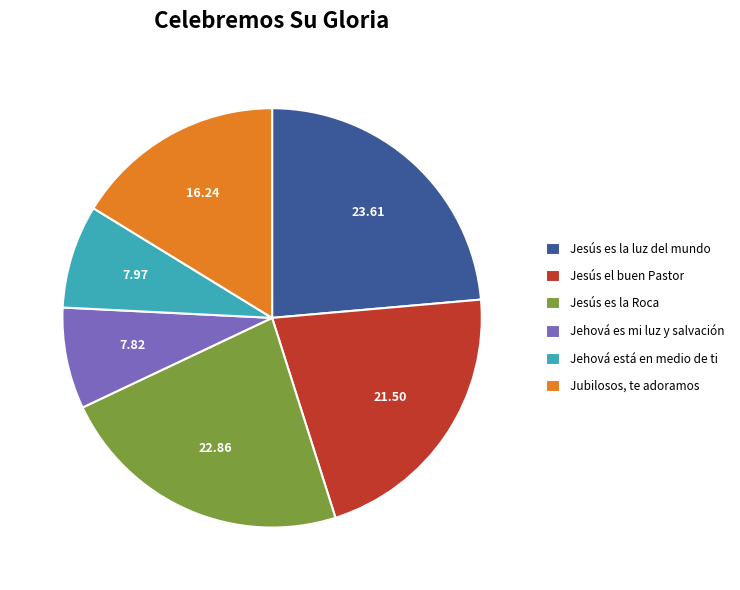

Between Jesús es la luz del mundo and Jesús el buen Pastor, which is larger?

Jesús es la luz del mundo